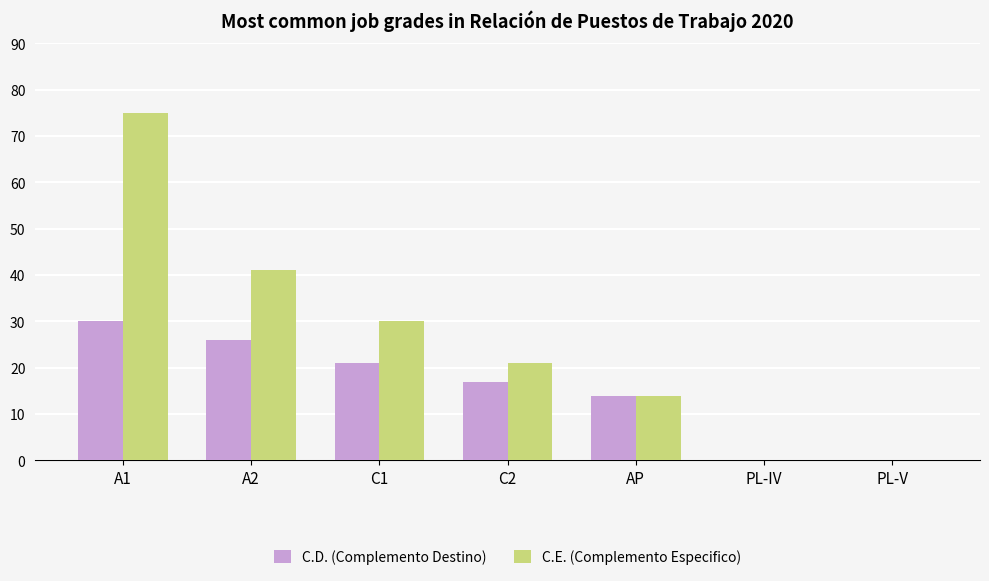

Which series has the largest total across all categories?

C.E. (Complemento Especifico)